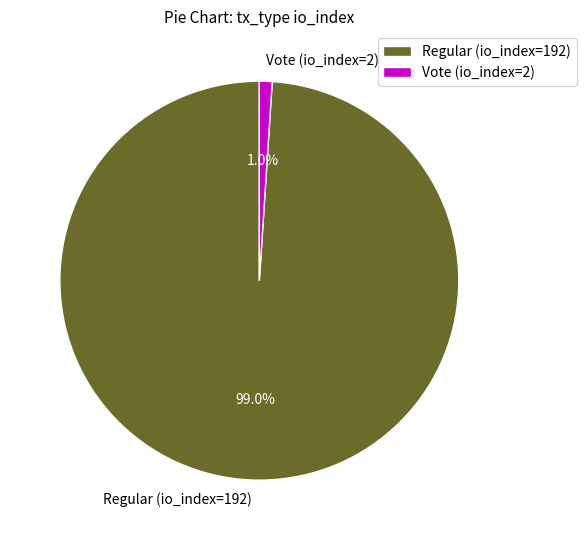

Is there a majority slice in this chart?

Yes